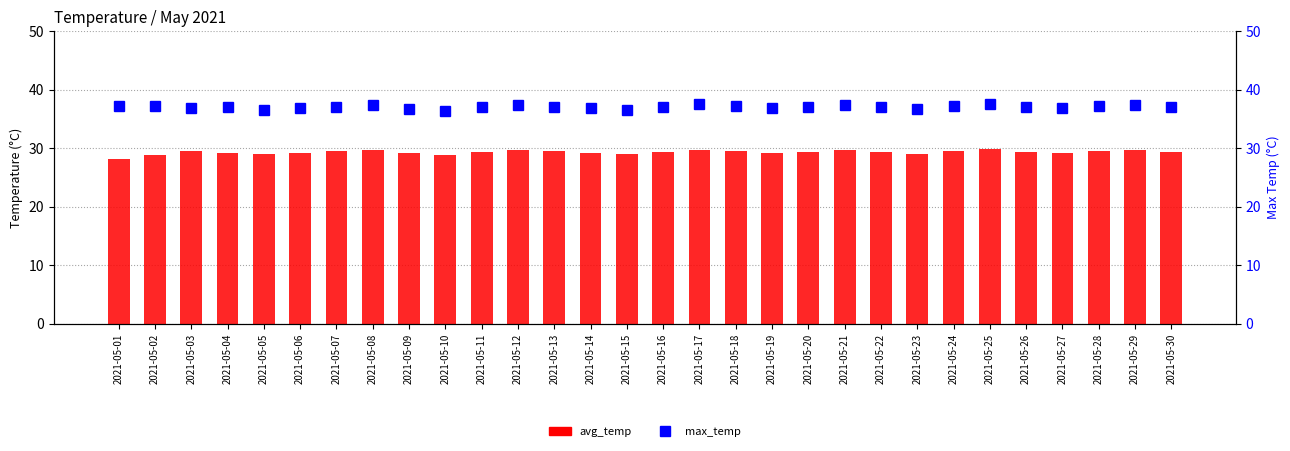

What is the difference between the maximum and minimum values in the max_temp series?

1.2